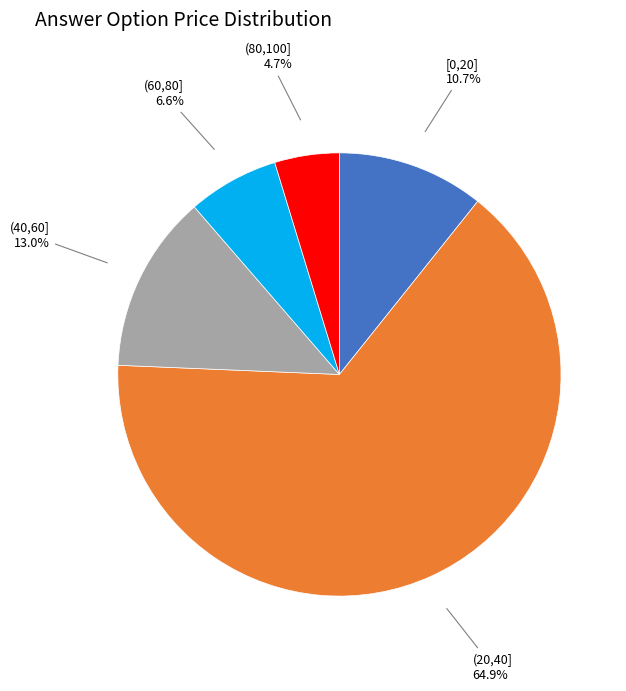

Which has a higher value, (80,100] or (20,40]?

(20,40]